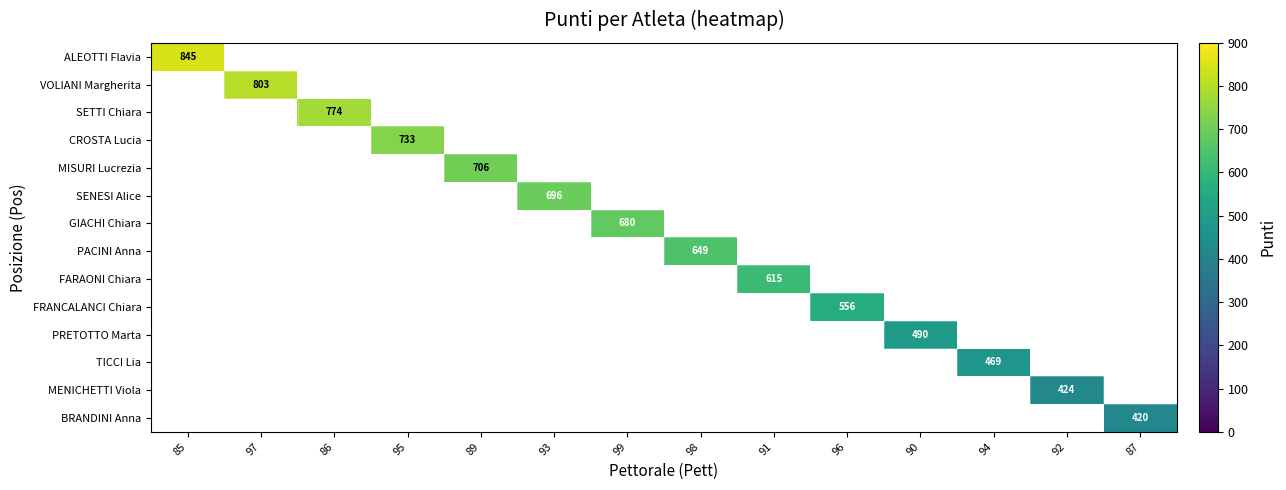

True or false: GIACHI Chiara has a value of 680 at 99.

True